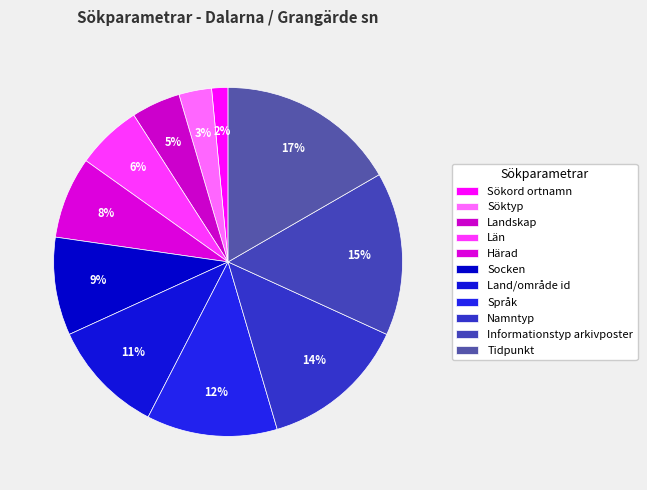

Which category has the biggest portion of the pie?

Tidpunkt